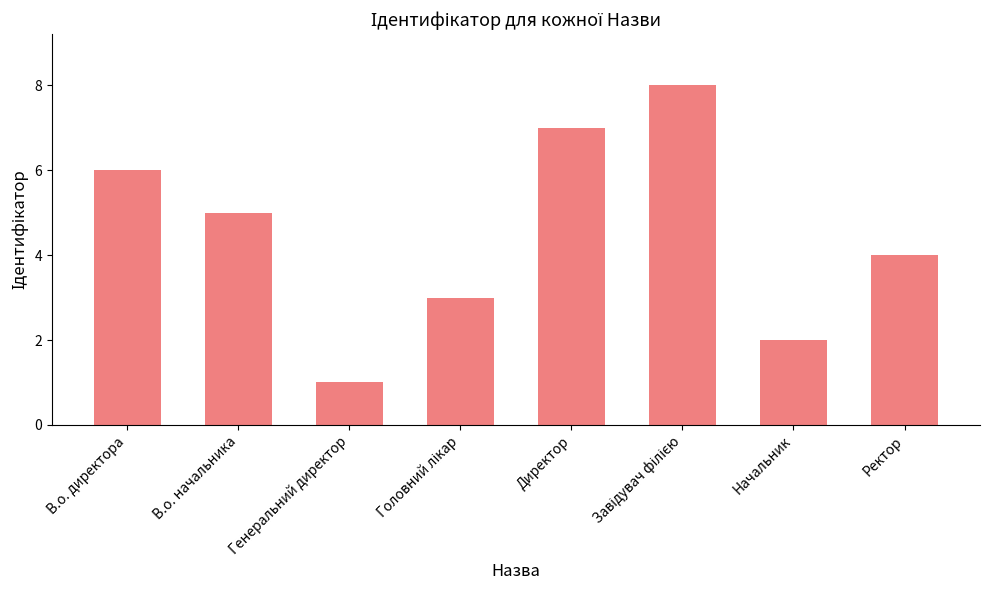

Reading right to left, transcribe all the data shown in this chart.

4	2	8	7	3	1	5	6